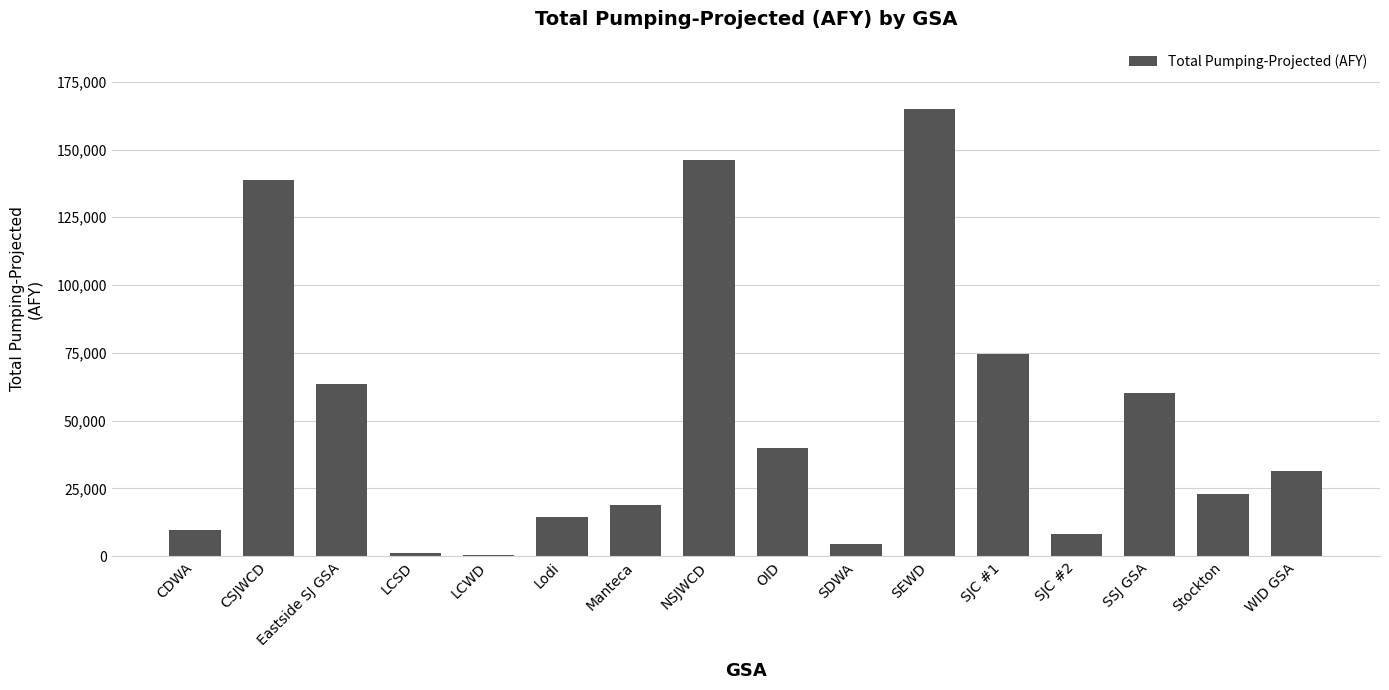

At which label does the data first exceed 31238?

CSJWCD